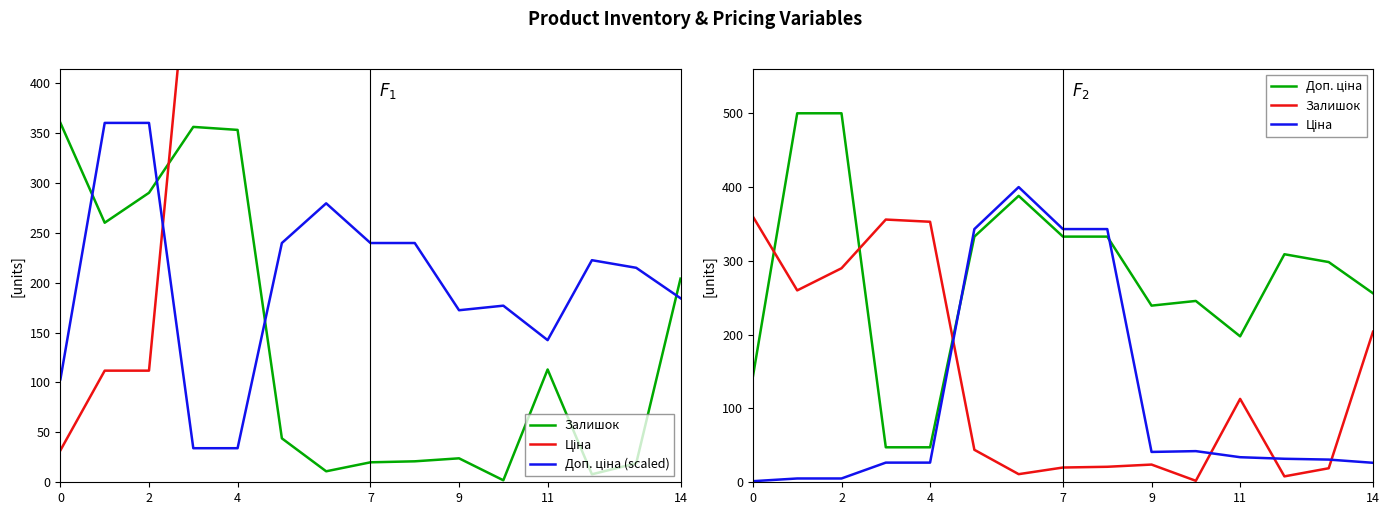

Which series has the largest total across all categories?

Доп. ціна